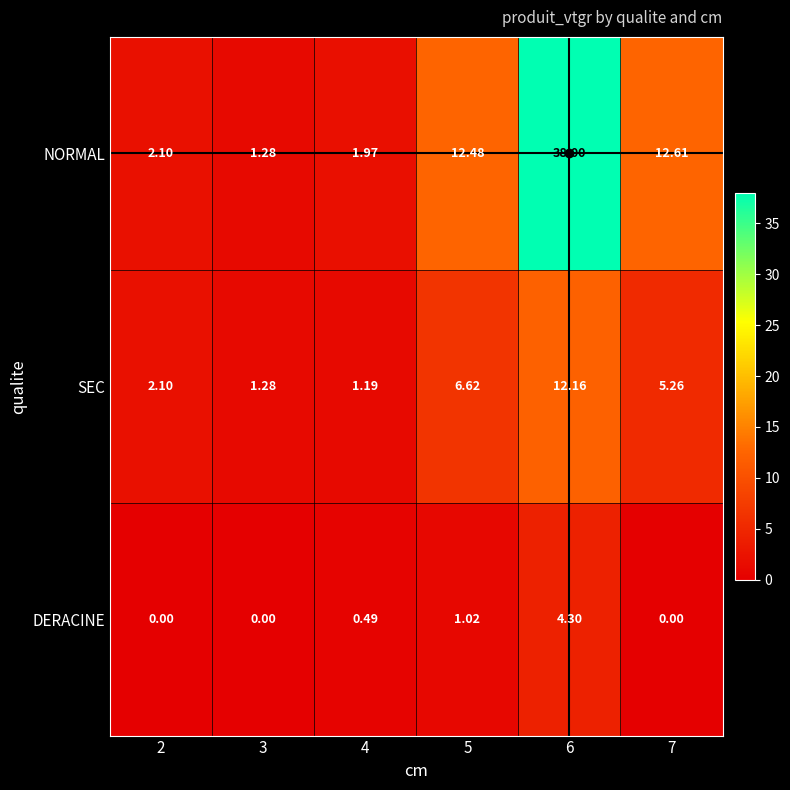

What is the total value across all series at 2?

4.2